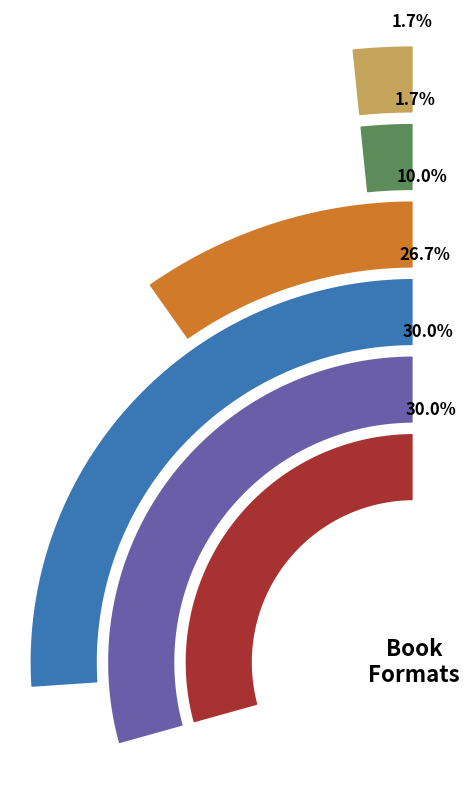

To the nearest percent, what is the difference between the largest and smallest slice percentages?

28%